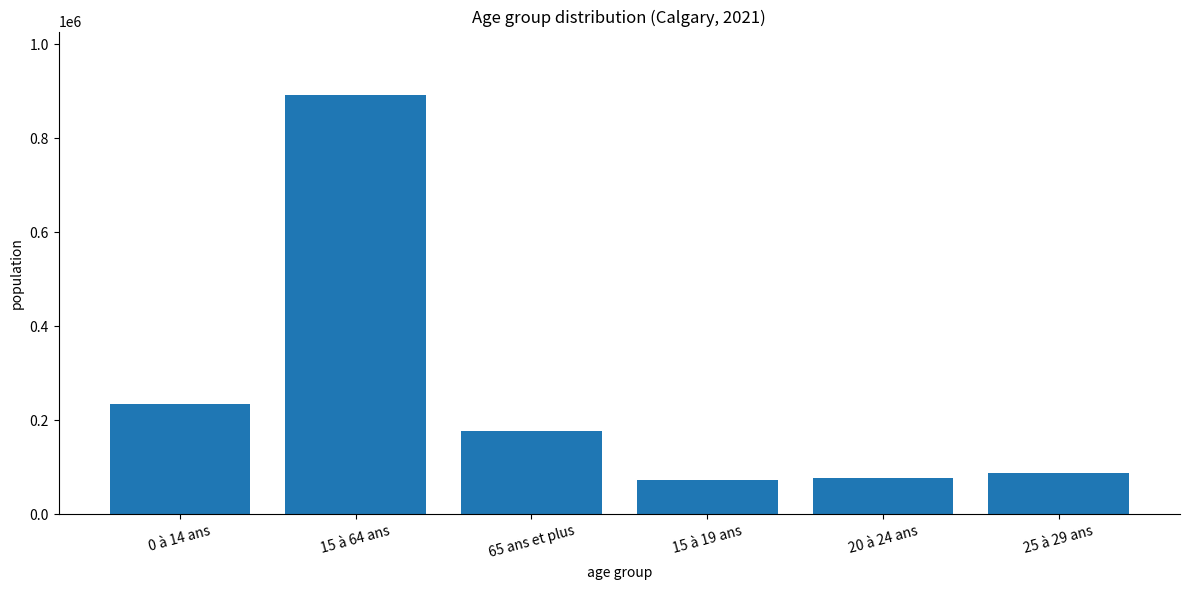

Approximately how many times larger is the value at 15 à 64 ans compared to 20 à 24 ans?

11.4